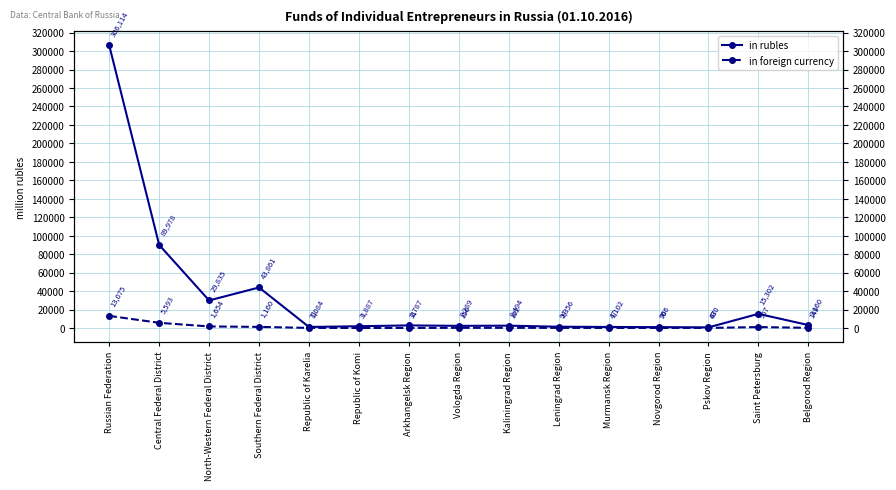

Reading left to right, transcribe all the data shown in this chart.

in rubles: 306114	89978	29835	43861	1084	1887	2787	2289	2494	1356	1102	906	630	15302	3160
in foreign currency: 13075	5593	1654	1160	71	3	31	156	162	94	47	76	47	967	149